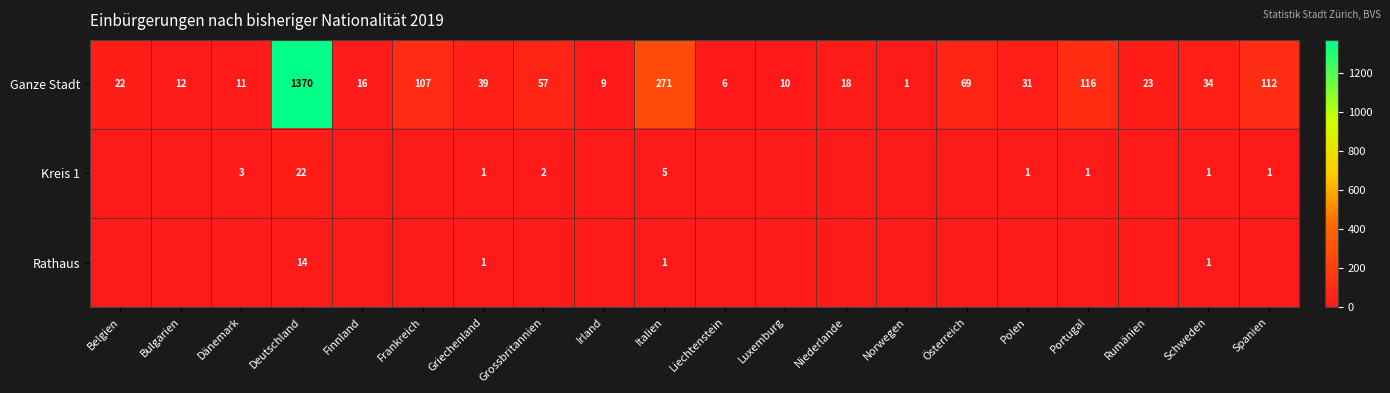

Which has a higher value, Griechenland or Italien?

Italien